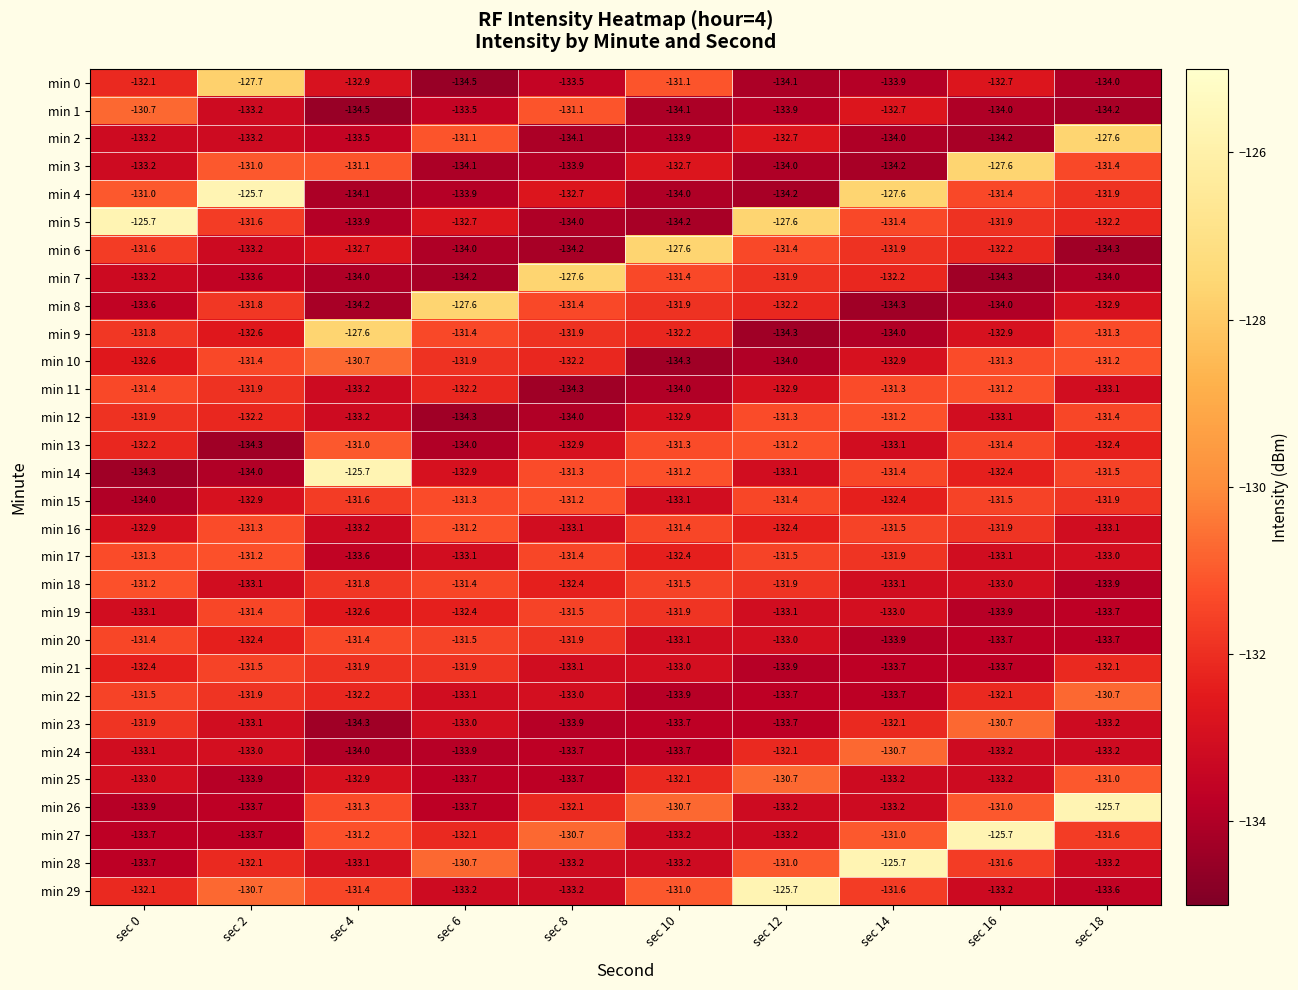

What is the total value across all series at sec 4?

-3968.8